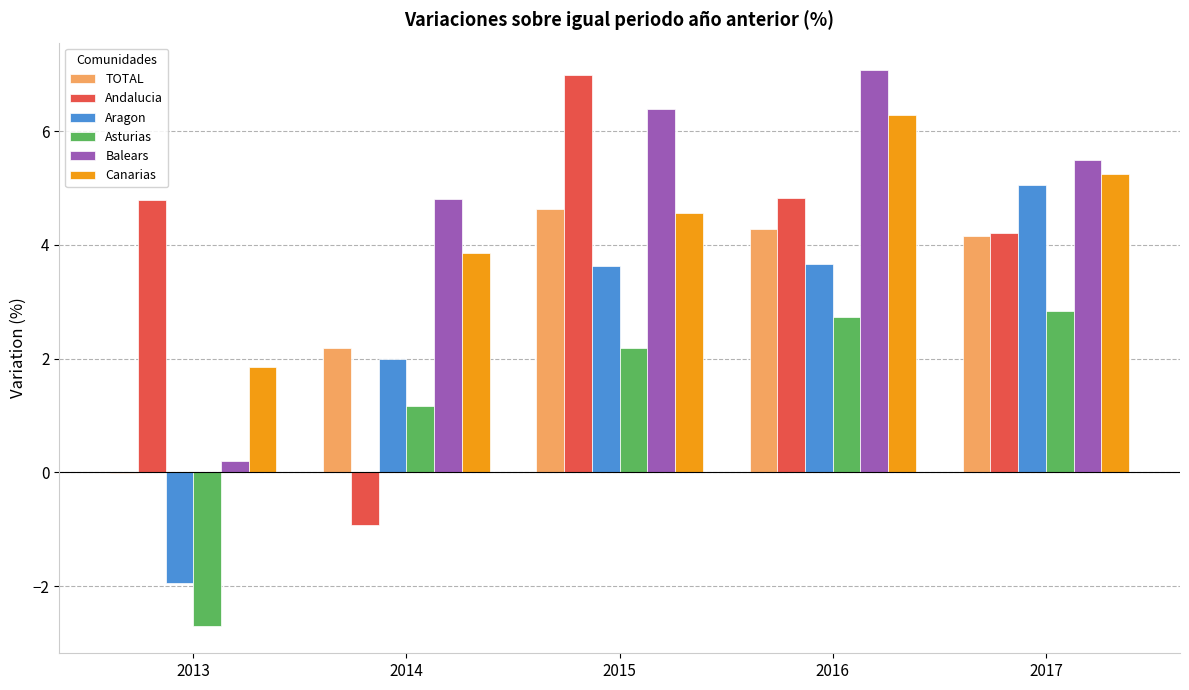

The value of Andalucia at 2017 is 1.1. True or false?

False